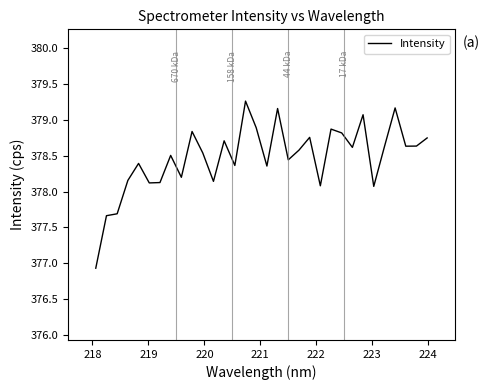

What is the smallest value displayed?

376.9